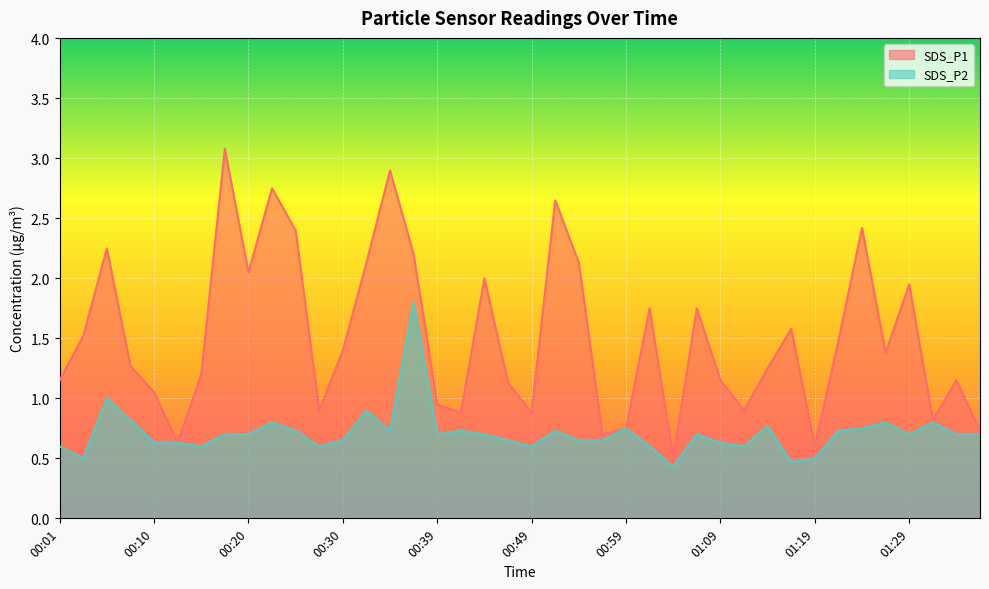

What is the sum of all SDS_P2 values?

28.4